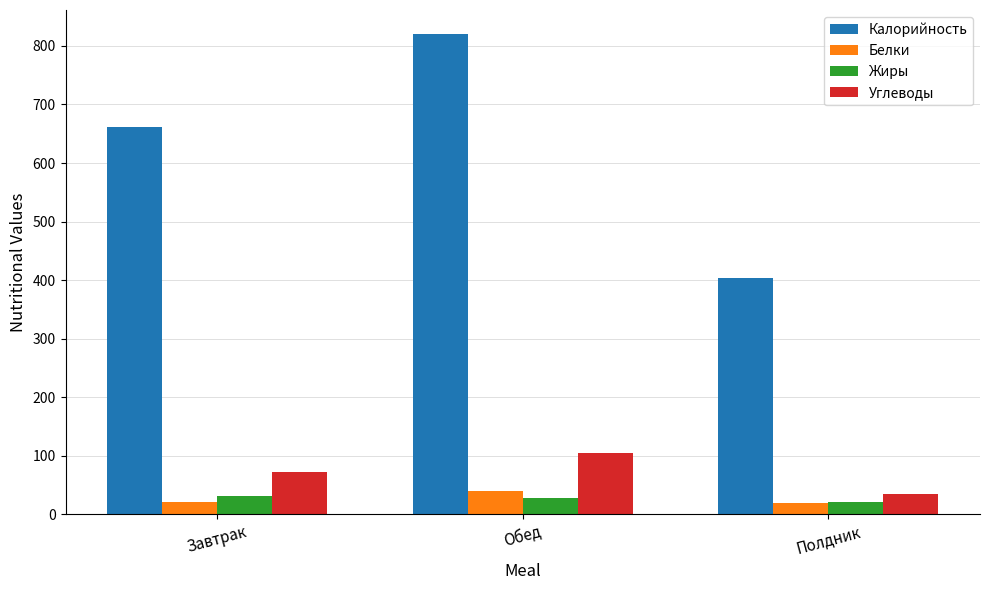

What is the value of the Калорийность bar at the 1st from the left?

661.0